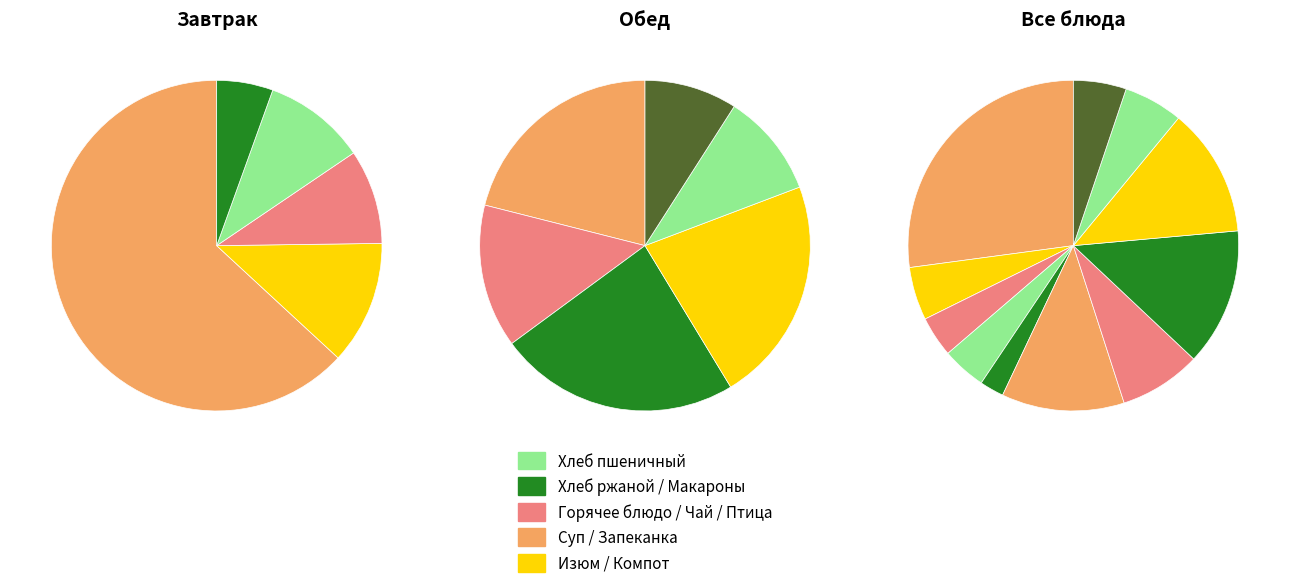

What is the smallest slice in the pie chart?

Хлеб ржаной (завтрак)